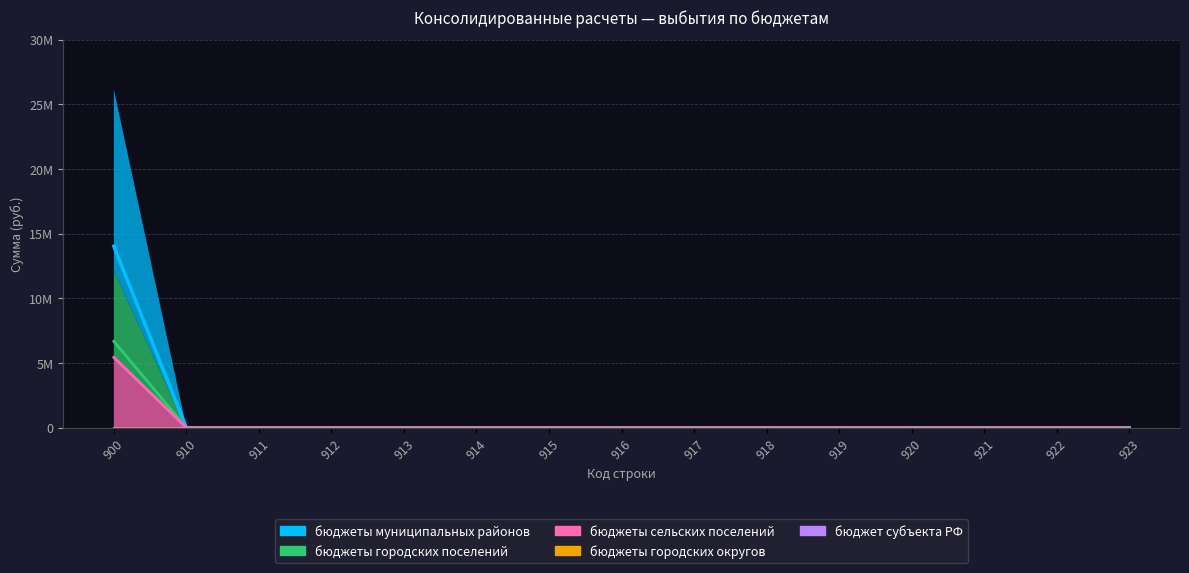

Which series has the largest total across all categories?

бюджеты муниципальных районов